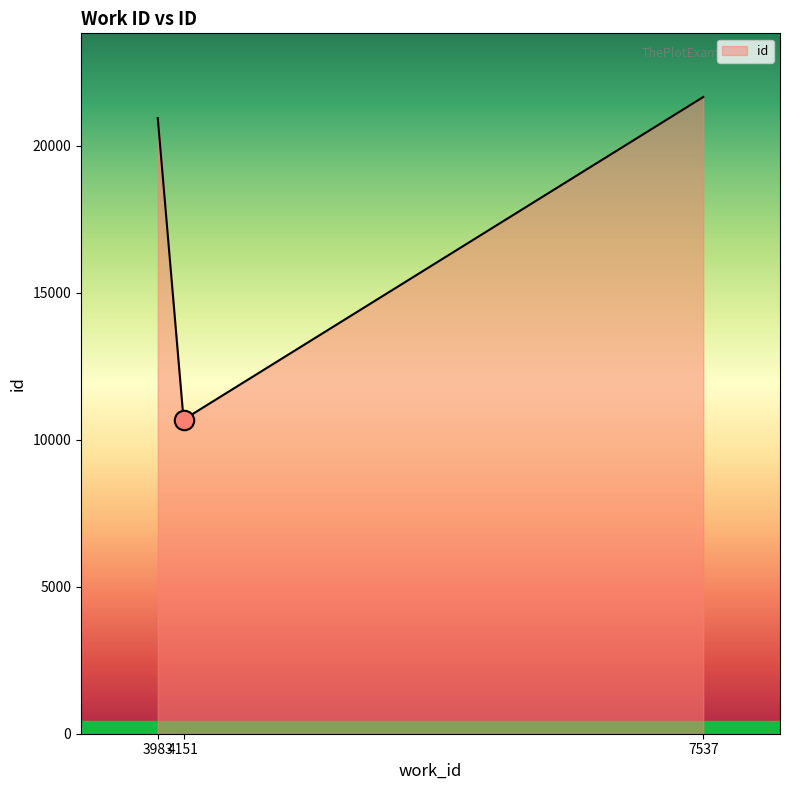

Rank the categories by value from lowest to highest.

4151, 3983, 7537